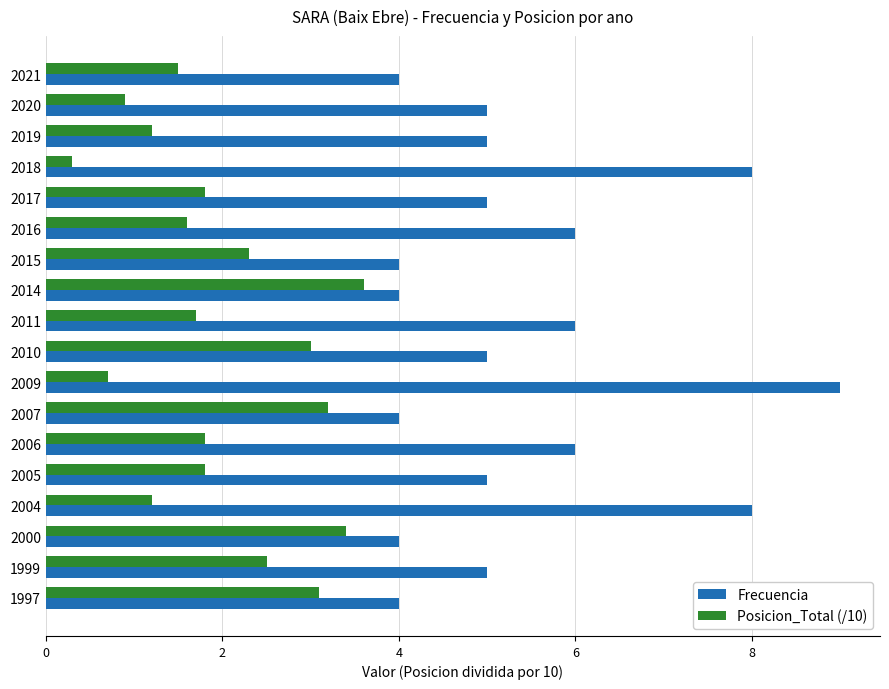

Count the number of categories in the chart.

18